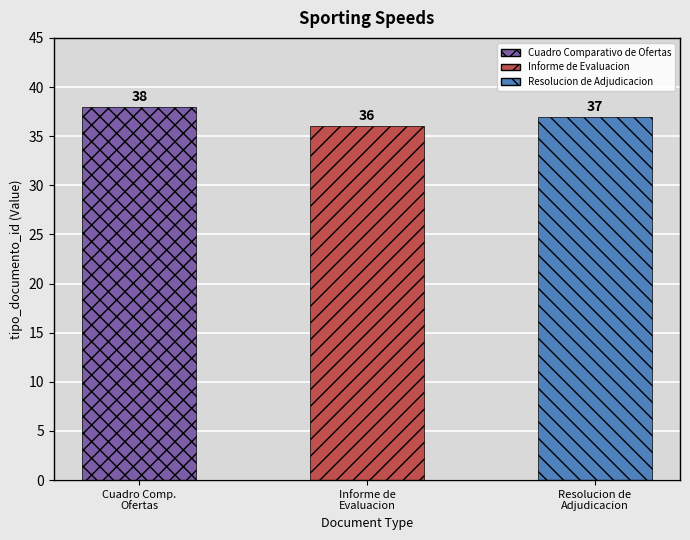

Reading left to right, list all the values displayed in this chart.

Cuadro Comp.
Ofertas=38	Informe de
Evaluacion=36	Resolucion de
Adjudicacion=37